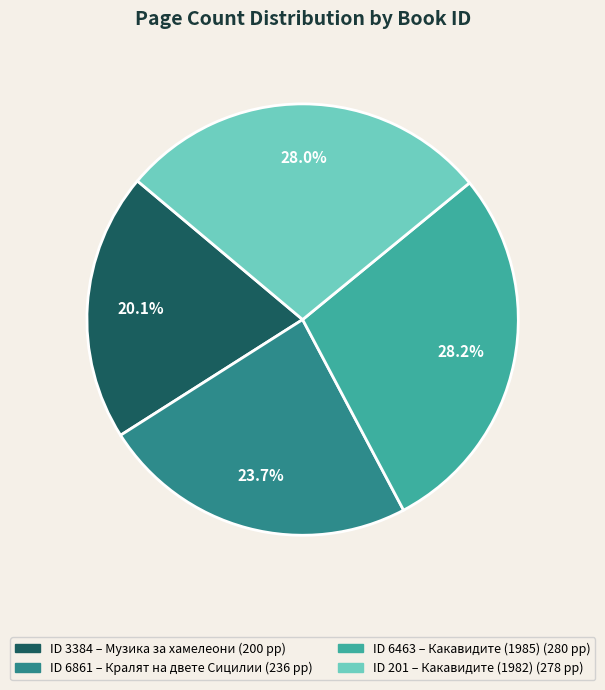

Is there any slice that represents more than half of the pie?

No